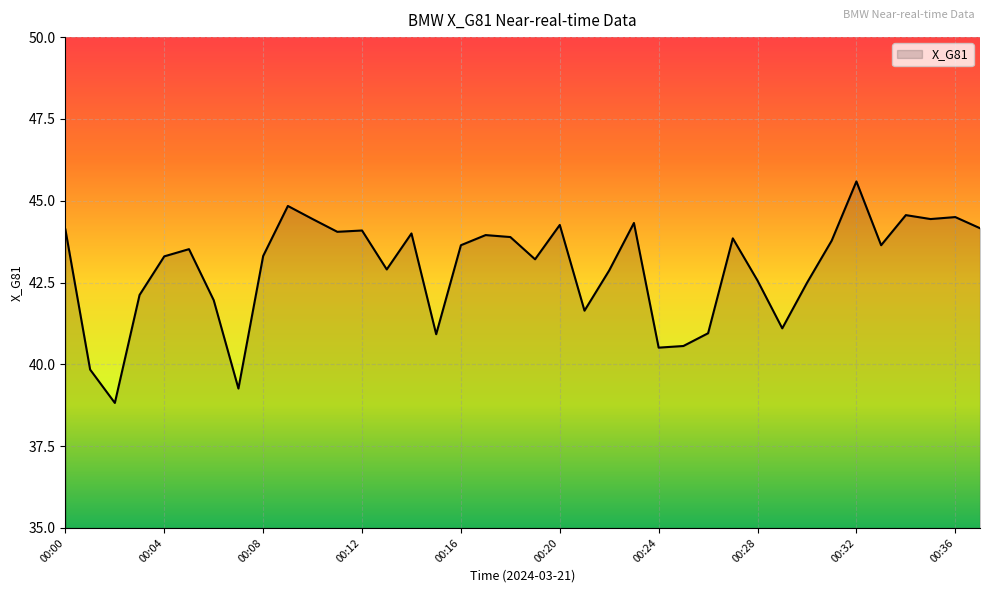

What is the smallest value displayed?

38.8